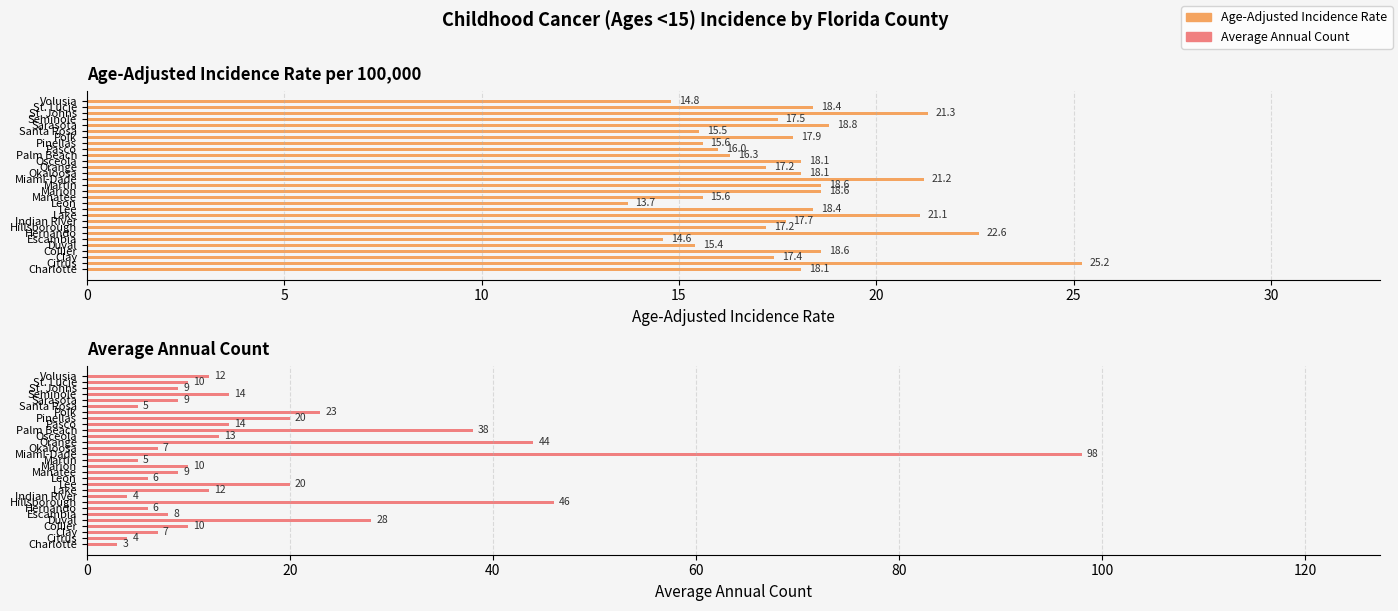

Rank the series by their average value, from highest to lowest.

Age-Adjusted Incidence Rate, Average Annual Count